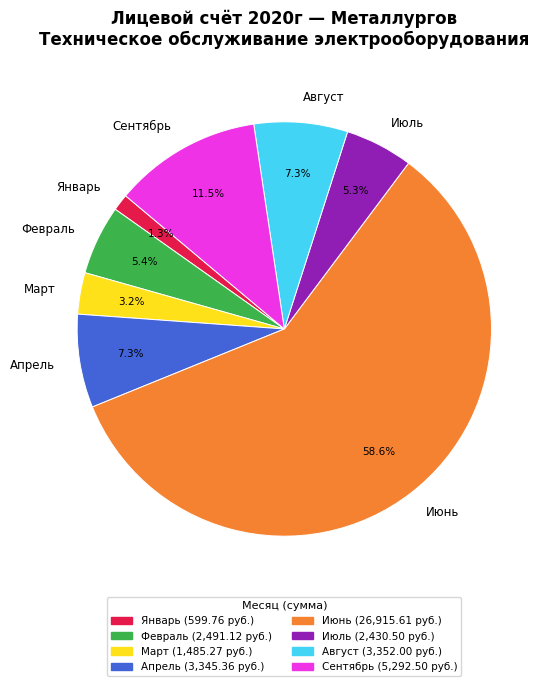

Which category accounts for the majority?

Июнь